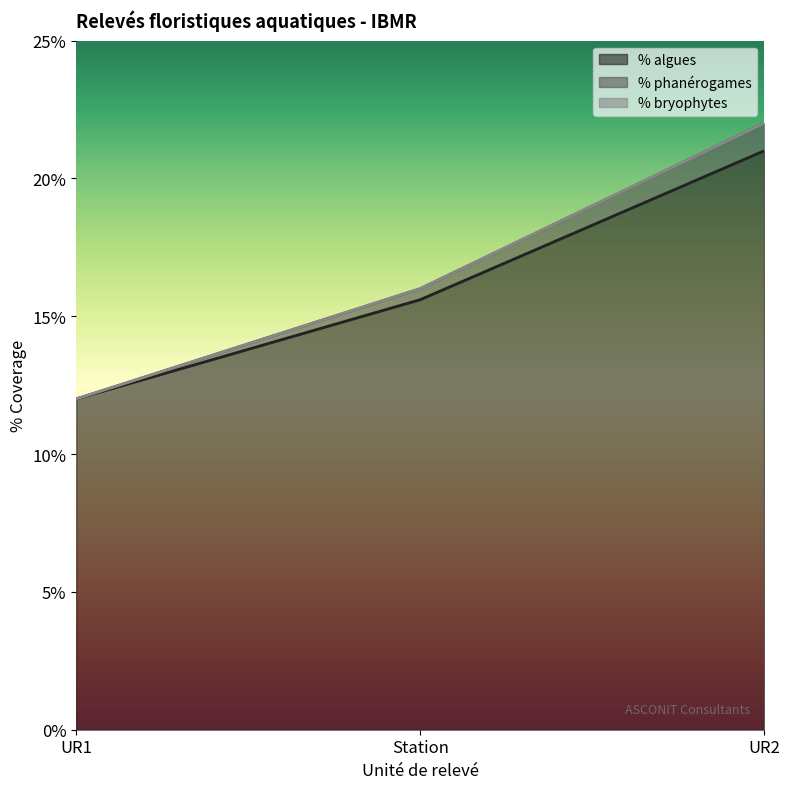

Which series has the widest spread of values?

% phanérogames